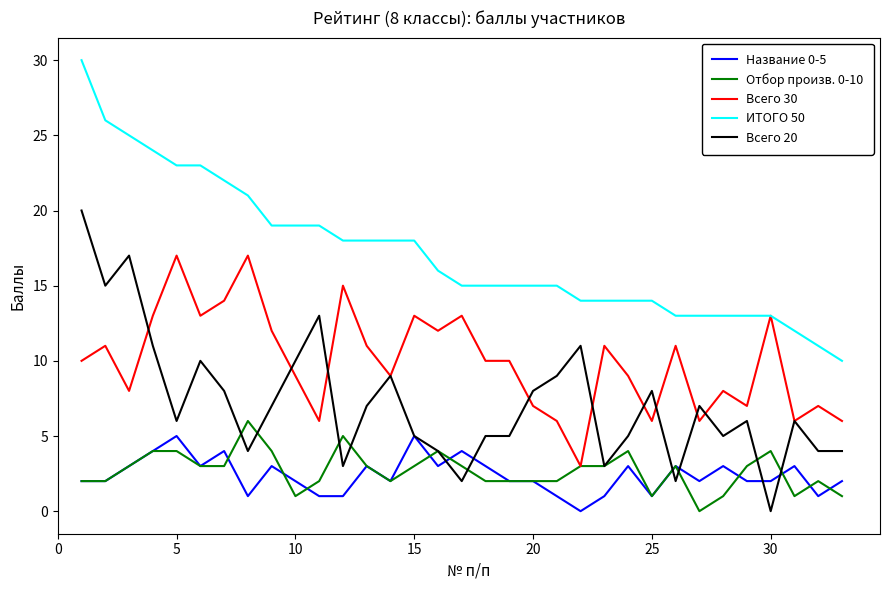

What is the difference between the second highest and minimum values in the ИТОГО 50 series?

16